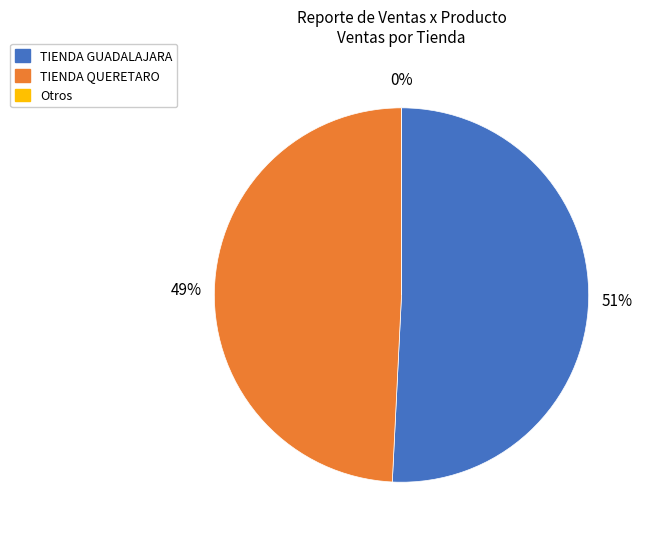

Which category has the smallest portion of the pie?

TIENDA QUERETARO